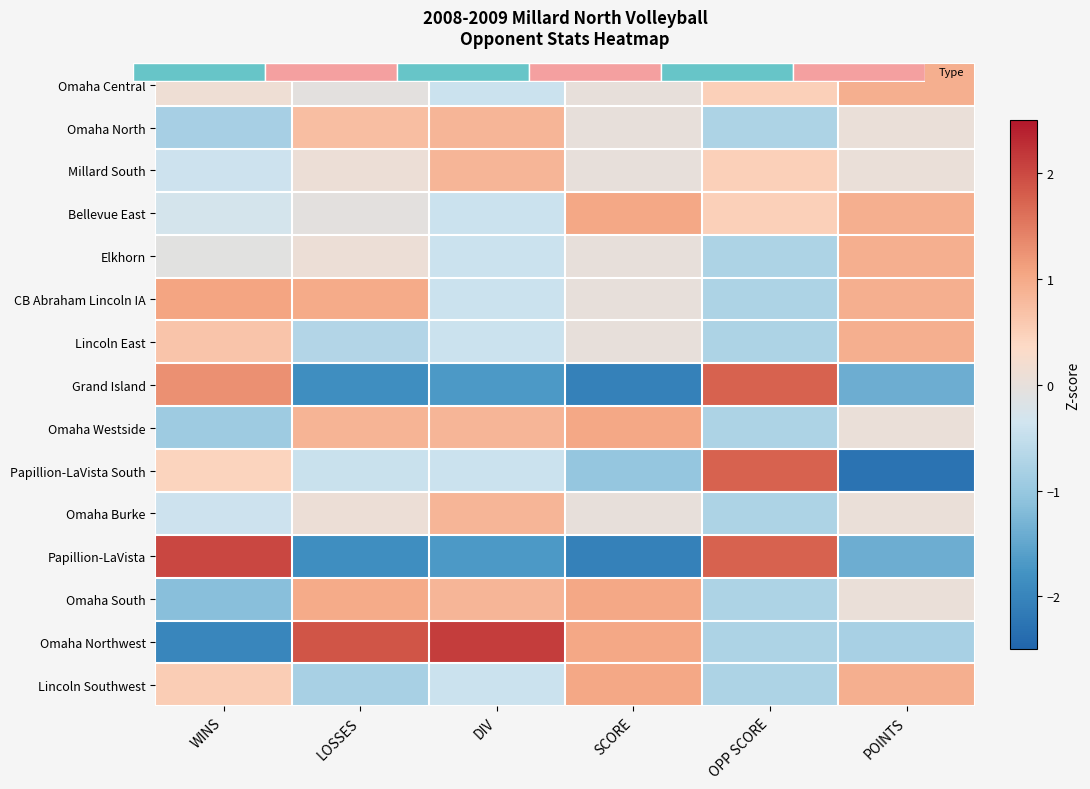

What is the lowest value of the Omaha Northwest series?

-2.0